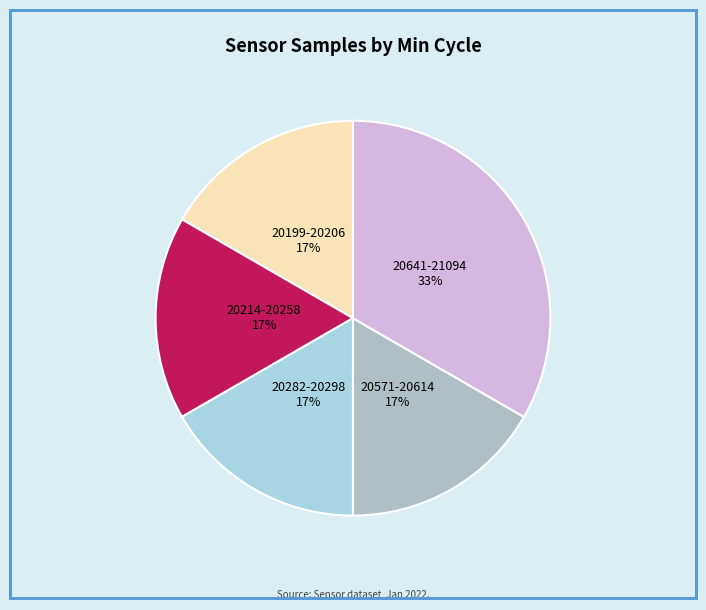

How many segments does this pie chart have?

5